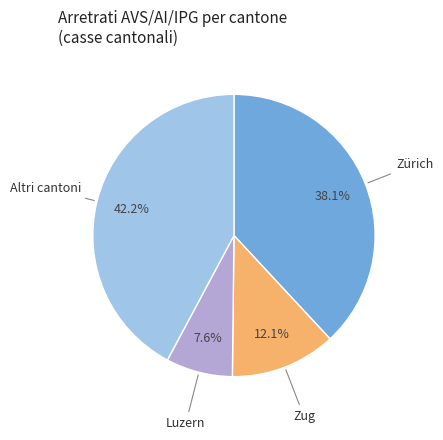

Is there any slice that represents more than half of the pie?

No